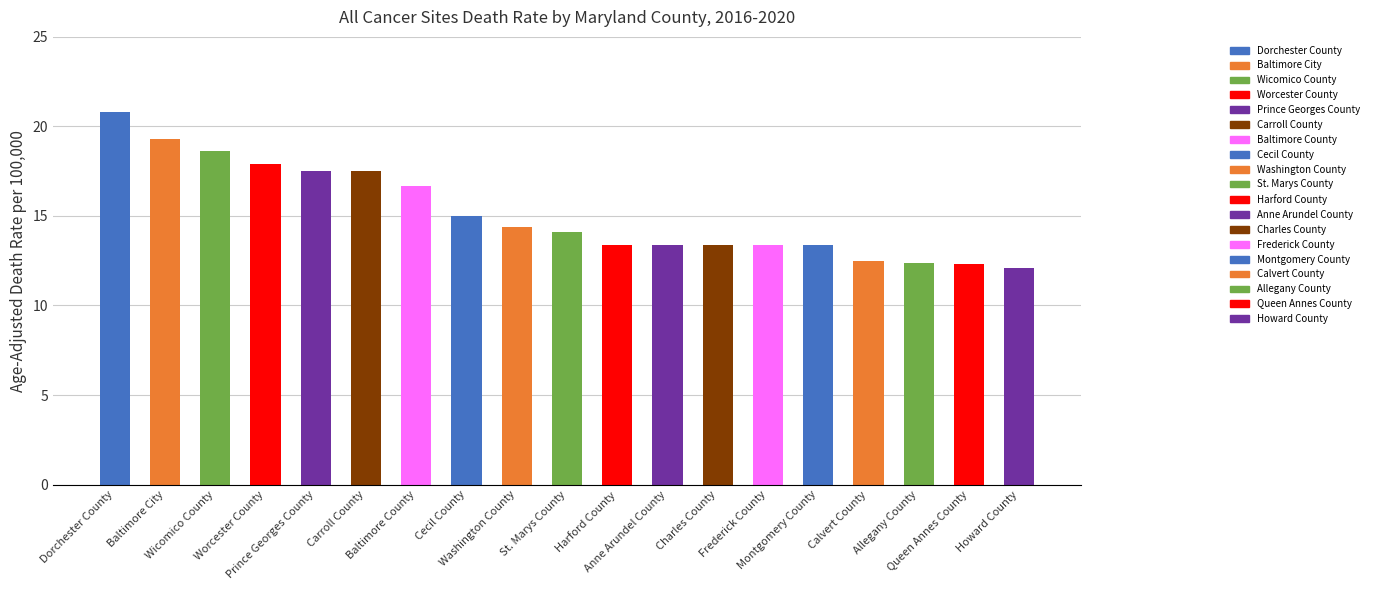

List the labels in order of value, largest first.

Dorchester County, Baltimore City, Wicomico County, Worcester County, Prince Georges County, Carroll County, Baltimore County, Cecil County, Washington County, St. Marys County, Harford County, Anne Arundel County, Charles County, Frederick County, Montgomery County, Calvert County, Allegany County, Queen Annes County, Howard County